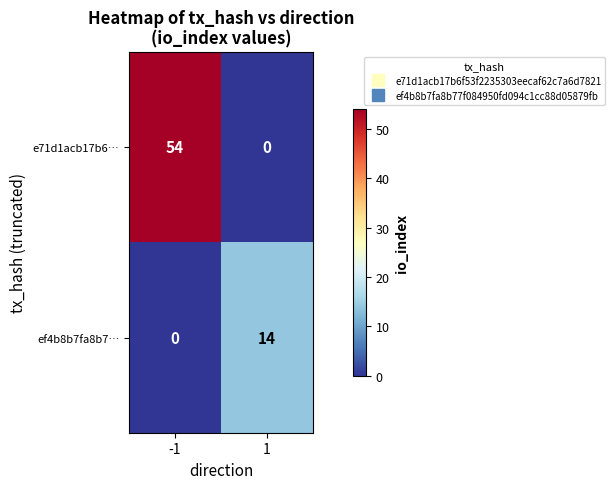

What is the sum of the ef4b8b7fa8b7… values at 1 and -1?

14